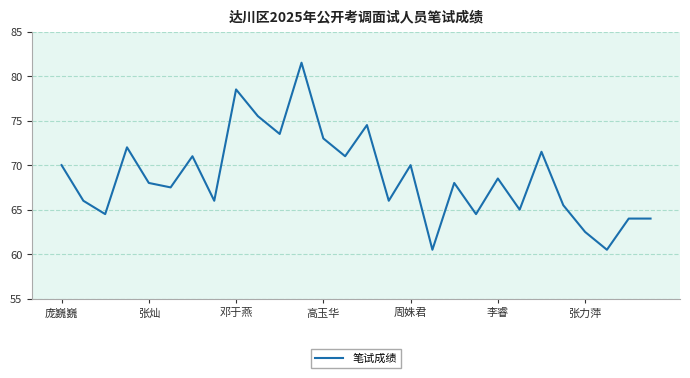

What is the maximum value shown in the chart?

81.5